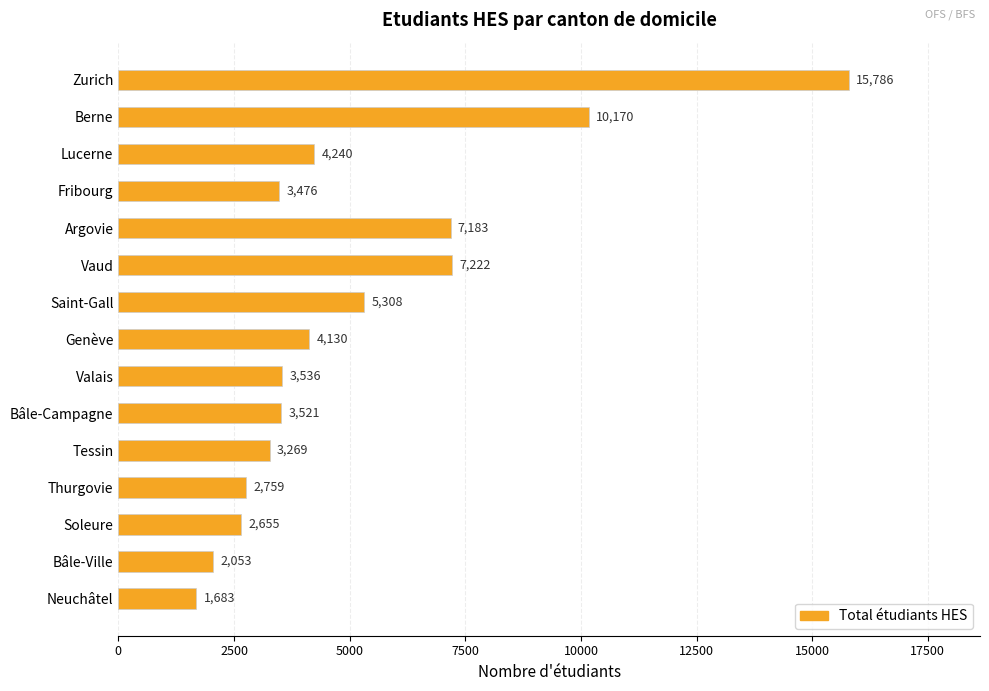

What position from the top is Bâle-Campagne?

10